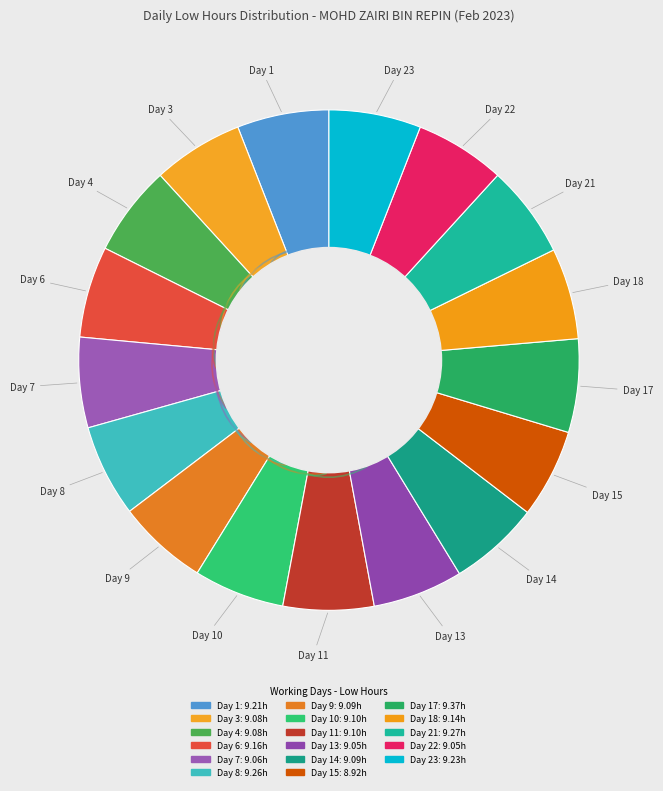

How many segments does this pie chart have?

17